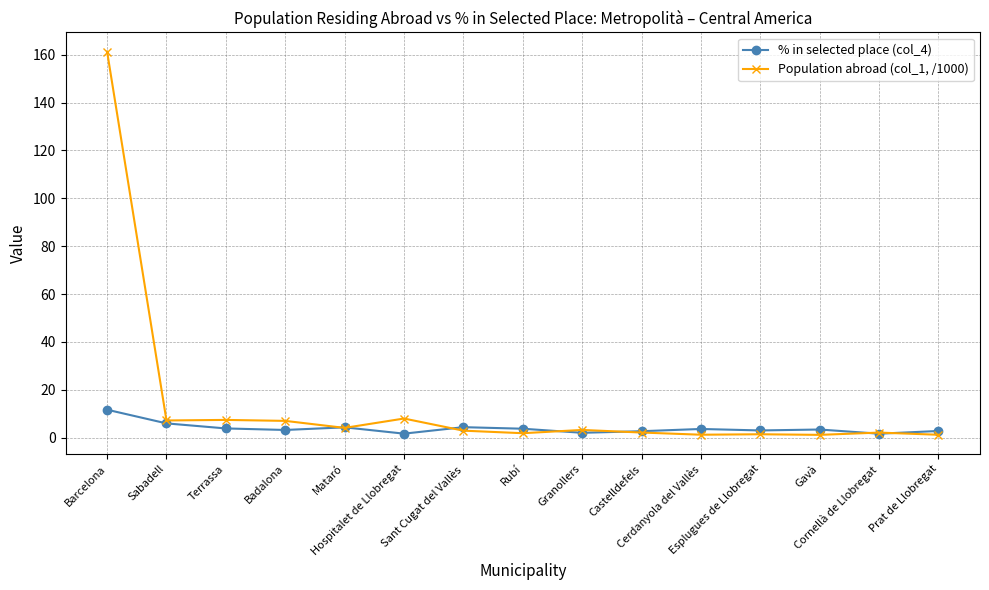

At Barcelona, list the series in order from smallest to largest.

% in selected place (col_4), Population abroad (col_1, /1000)